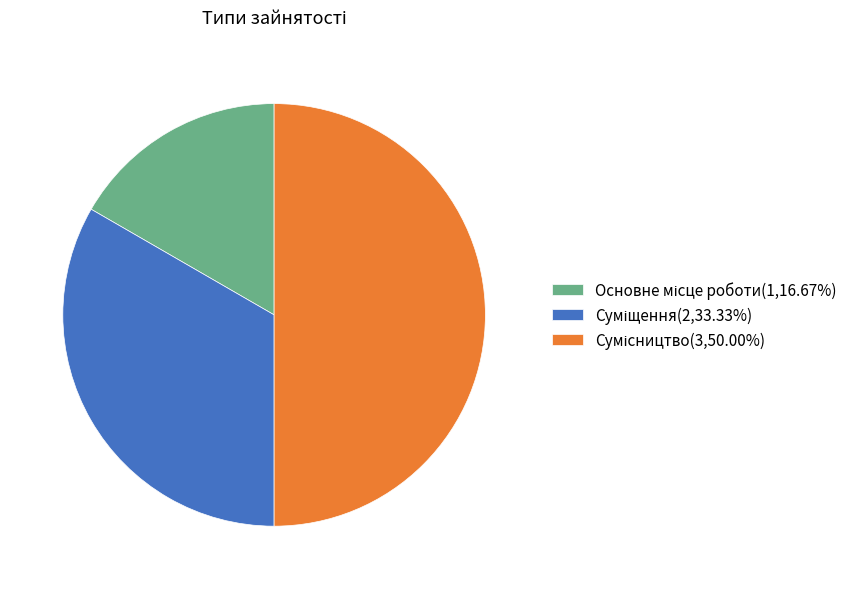

How many segments does this pie chart have?

3